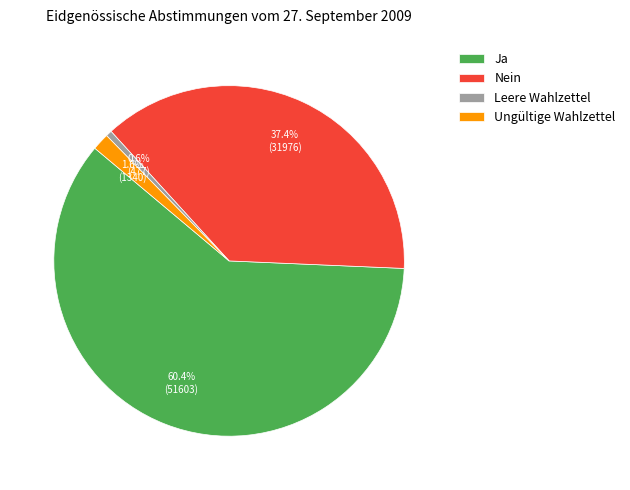

To the nearest percent, what is the average slice percentage?

25%